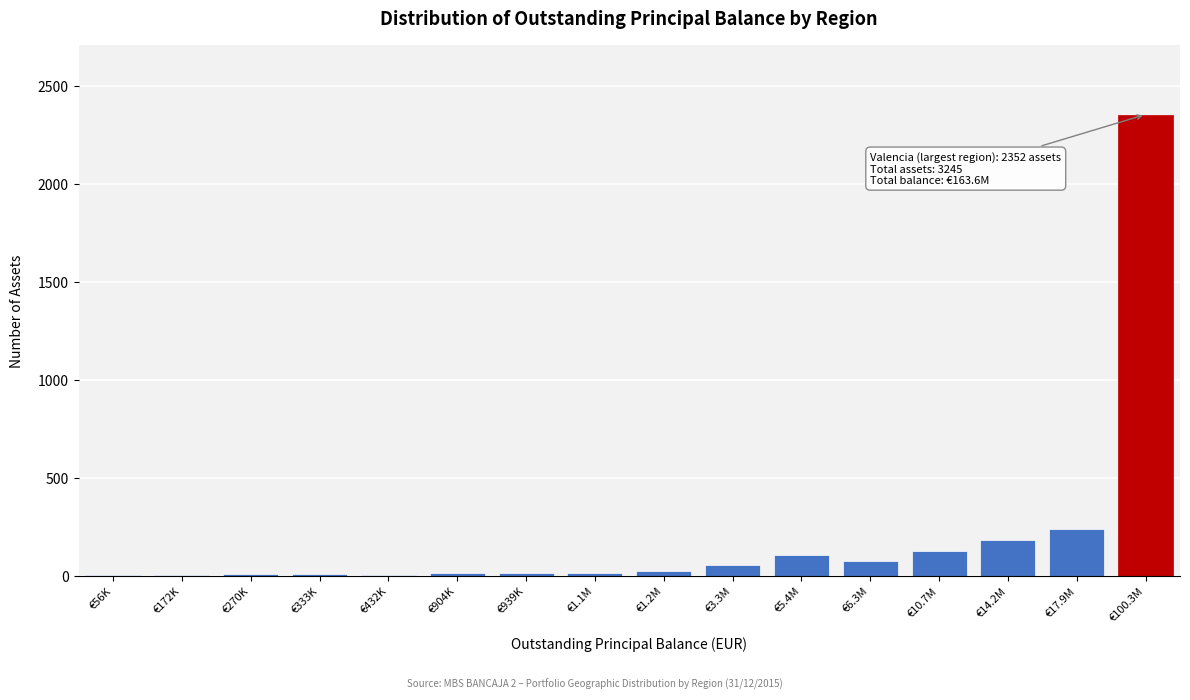

What is the sum of all values?

3245